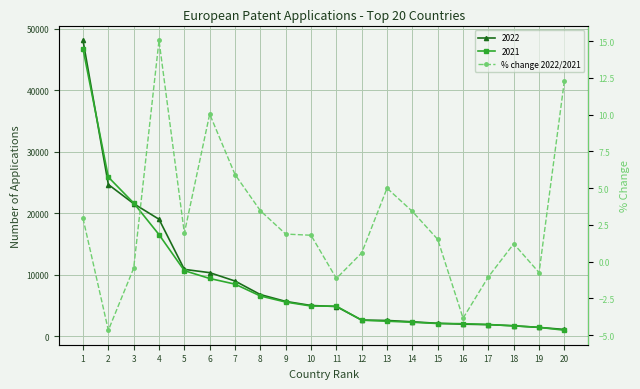

Is it true that the value at 15 is 0.6?

False